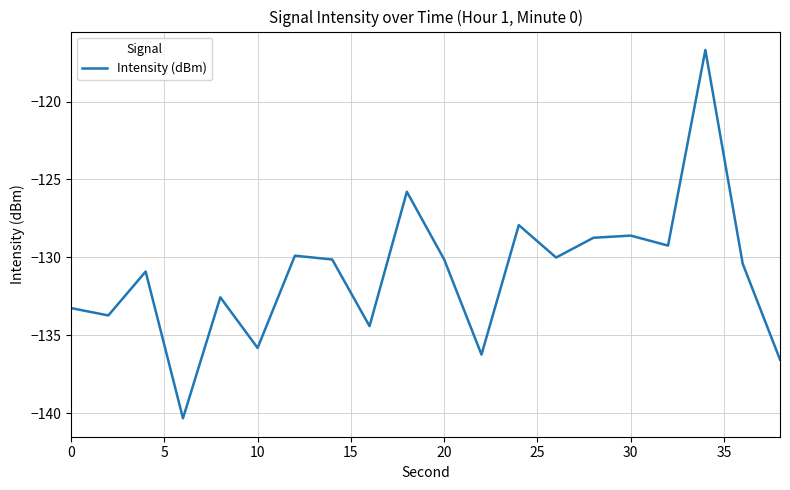

What is the minimum value shown in the chart?

-140.3